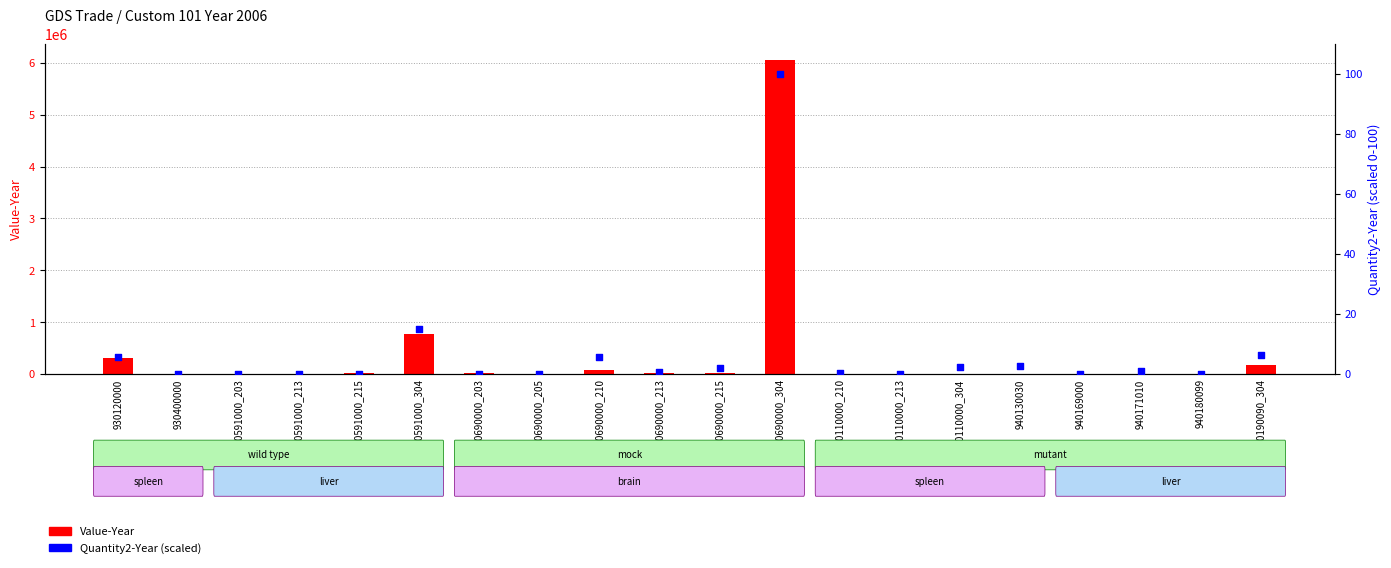

Which series has the largest total across all categories?

Value-Year